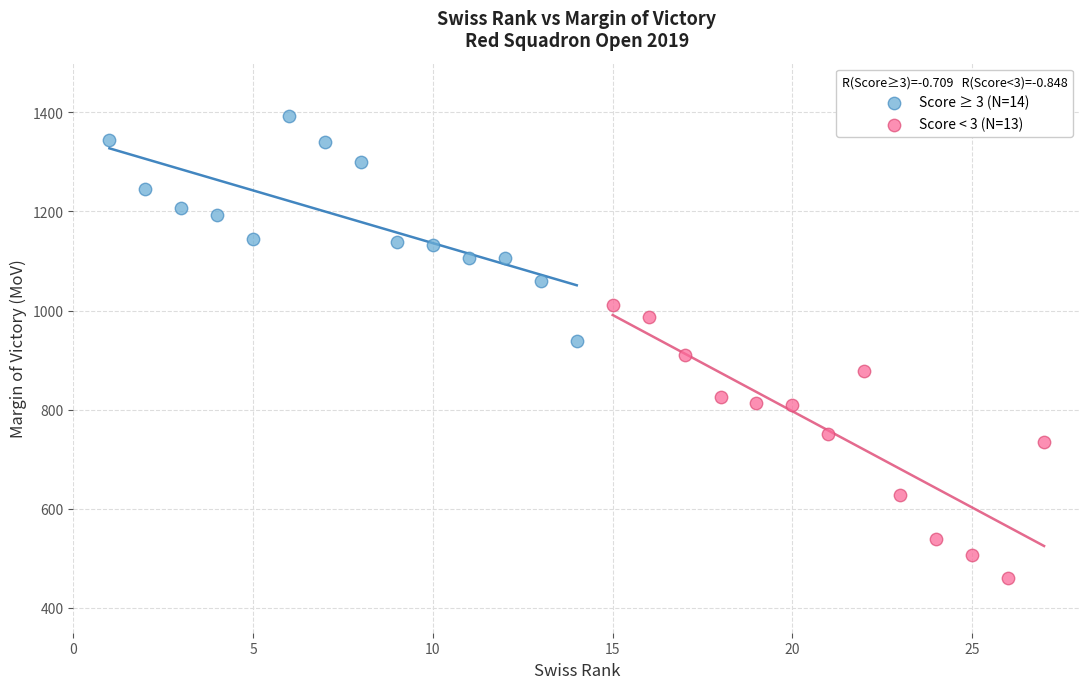

Which series contains the highest Y value?

Score ≥ 3 (N=14)